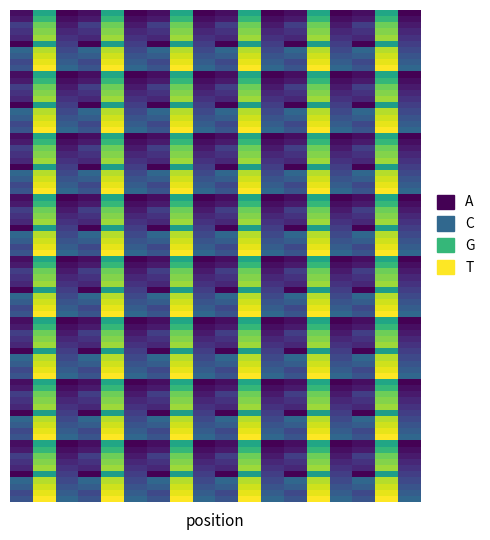

What is the smallest value displayed?

1